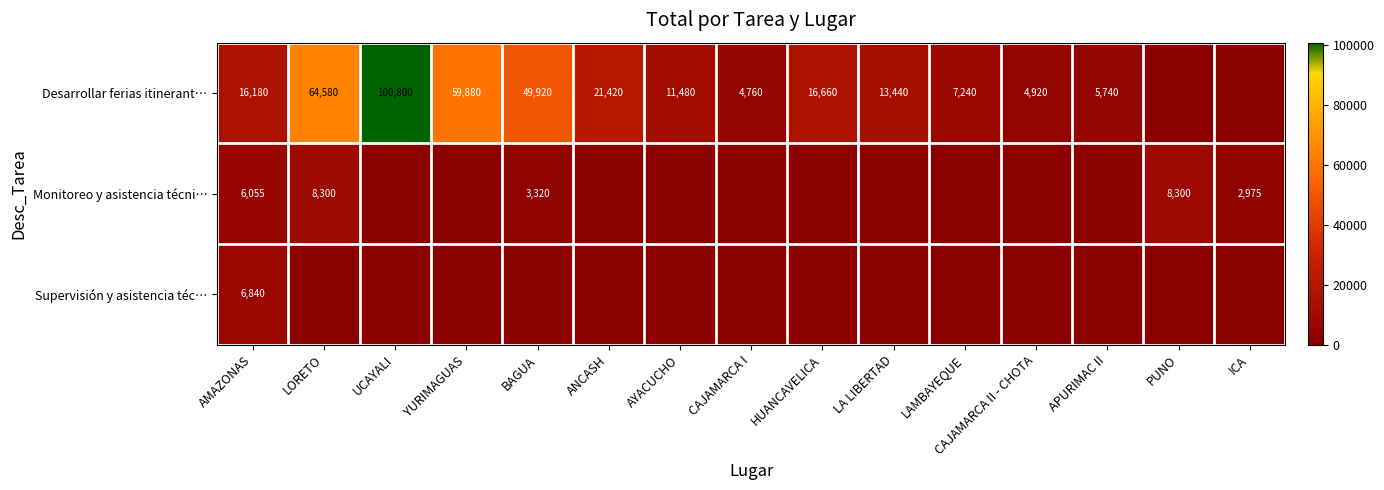

What is the difference between the Desarrollar ferias itinerant… values at UCAYALI and YURIMAGUAS?

40920